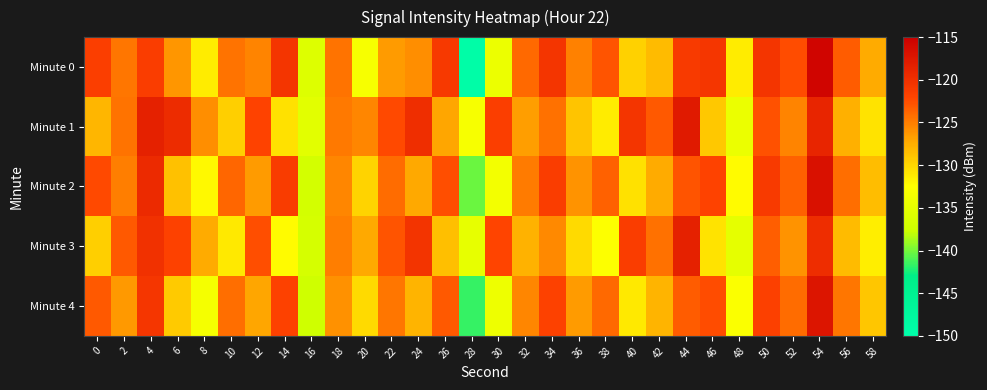

What is the difference between the highest and lowest values at 8?

7.7